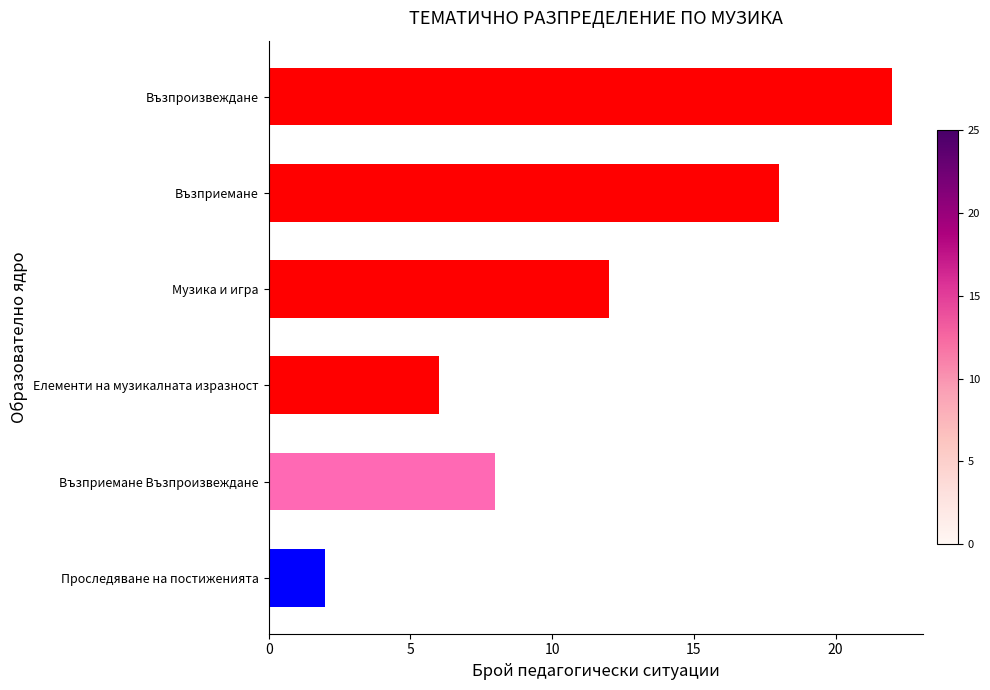

Reading top to bottom, extract all data points from this chart.

22	18	12	6	8	2